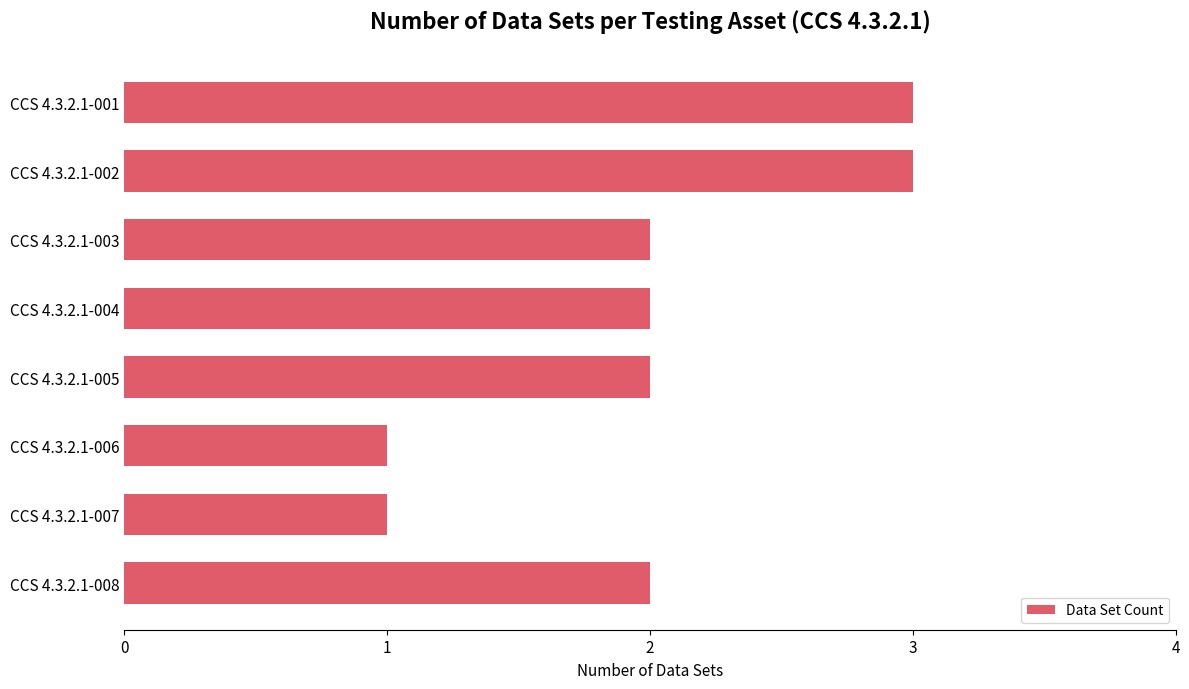

What is the value of the 8th bar from the top?

2